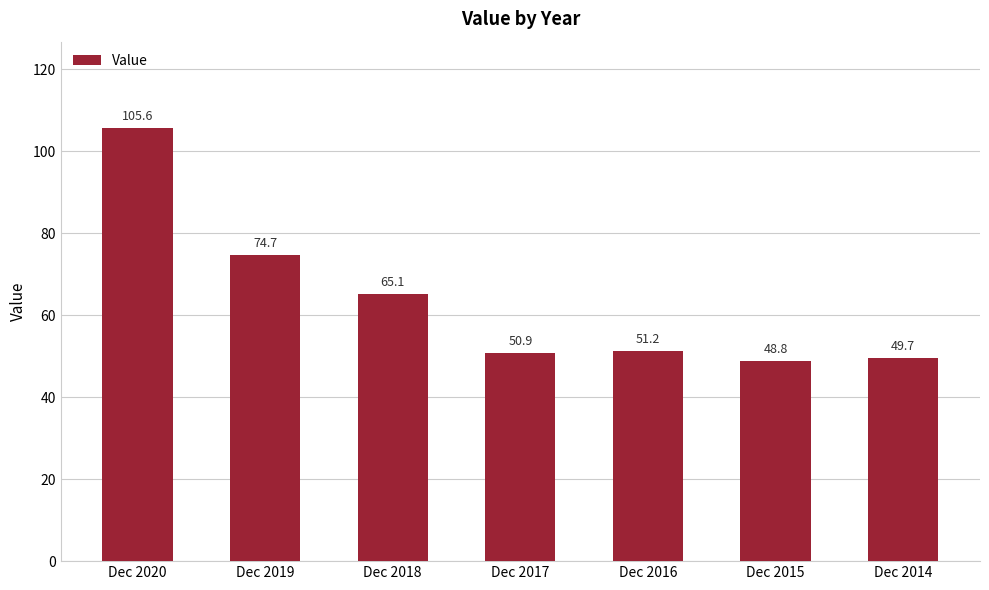

What is the value of the 2nd bar from the left?

74.7